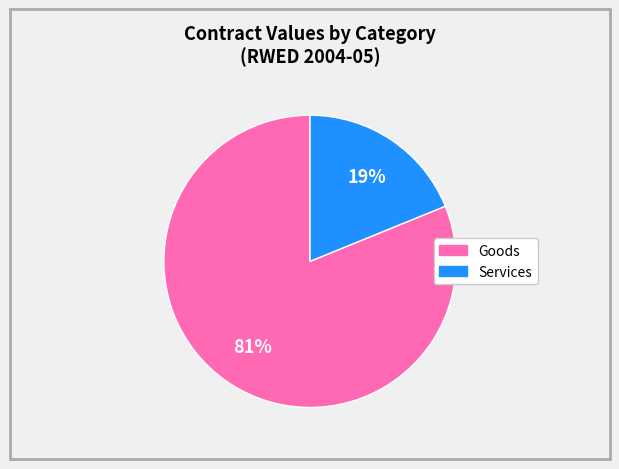

To the nearest percent, what is the average slice percentage?

50%